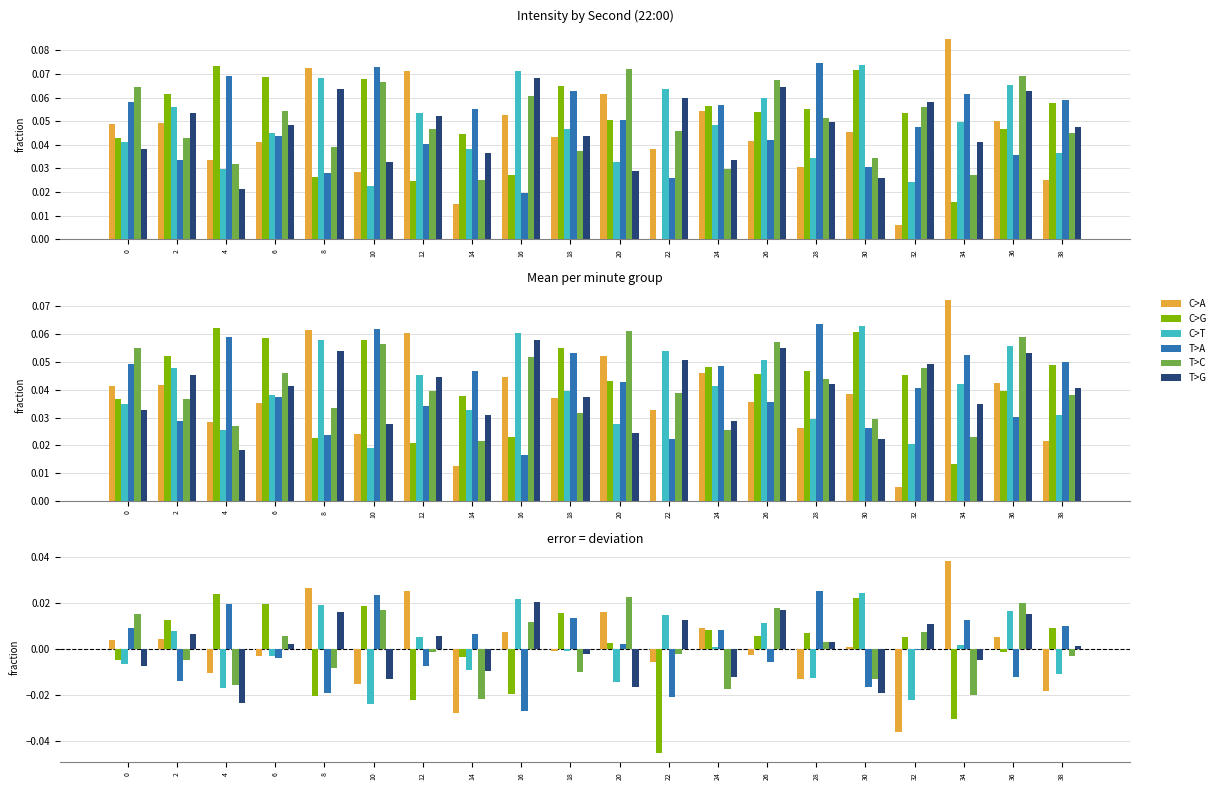

How many groups of bars are there?

20